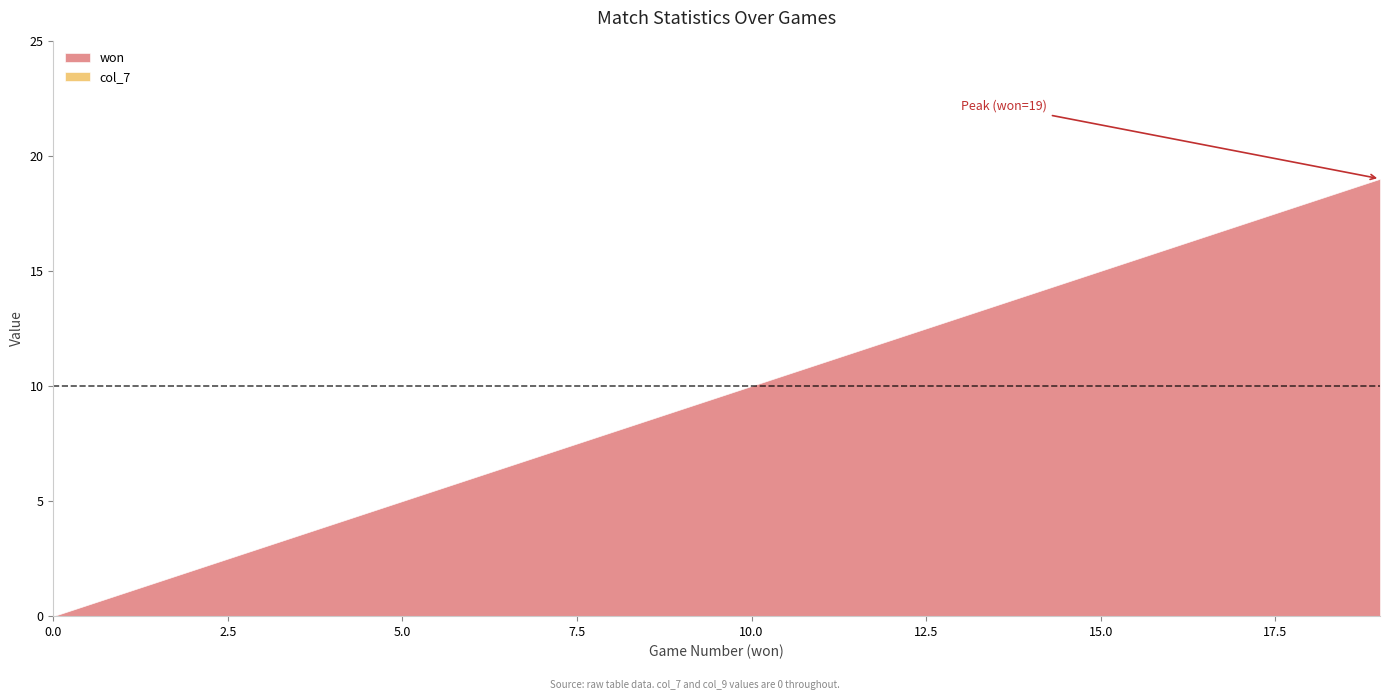

Which series has the widest spread of values?

won